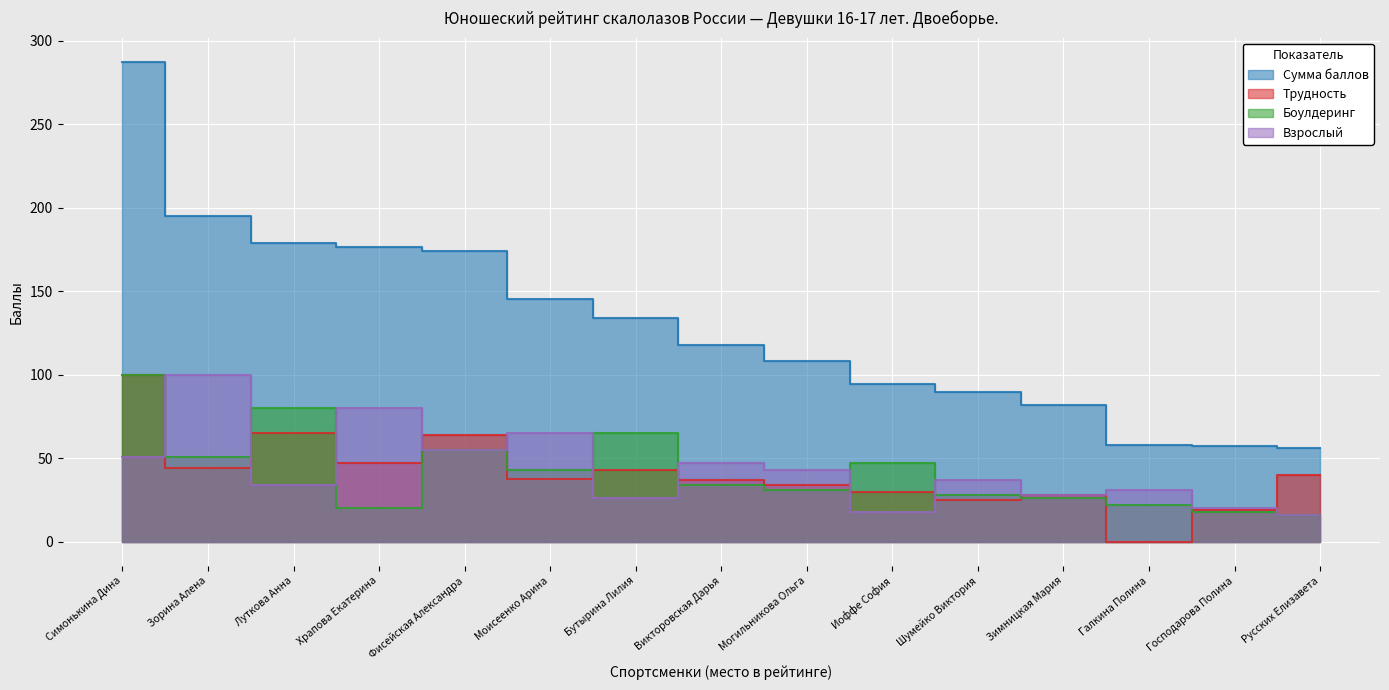

What is the average value of the Взрослый series?

43.4